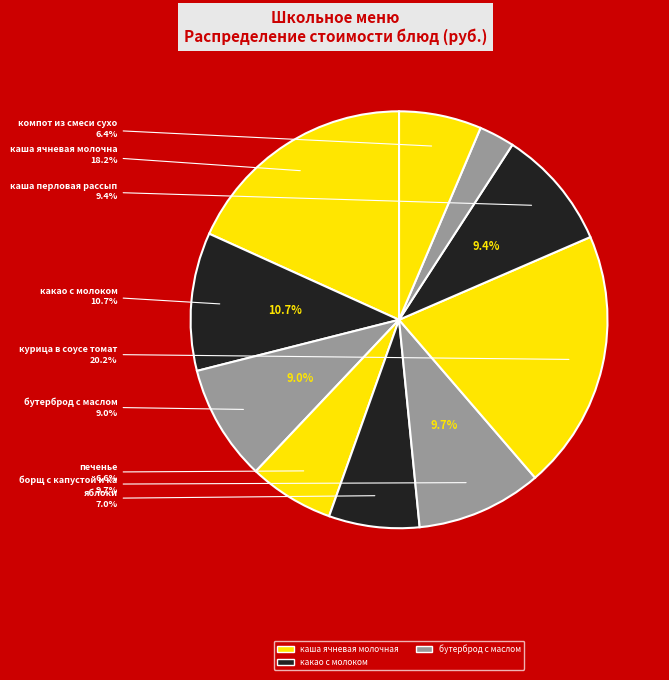

How many segments does this pie chart have?

10